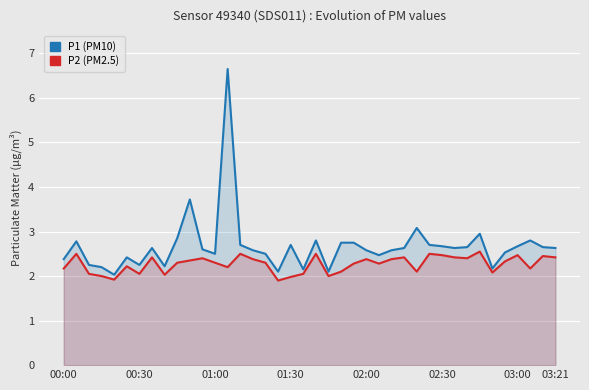

True or false: P1 (PM10) and P2 (PM2.5) cross at least once.

False